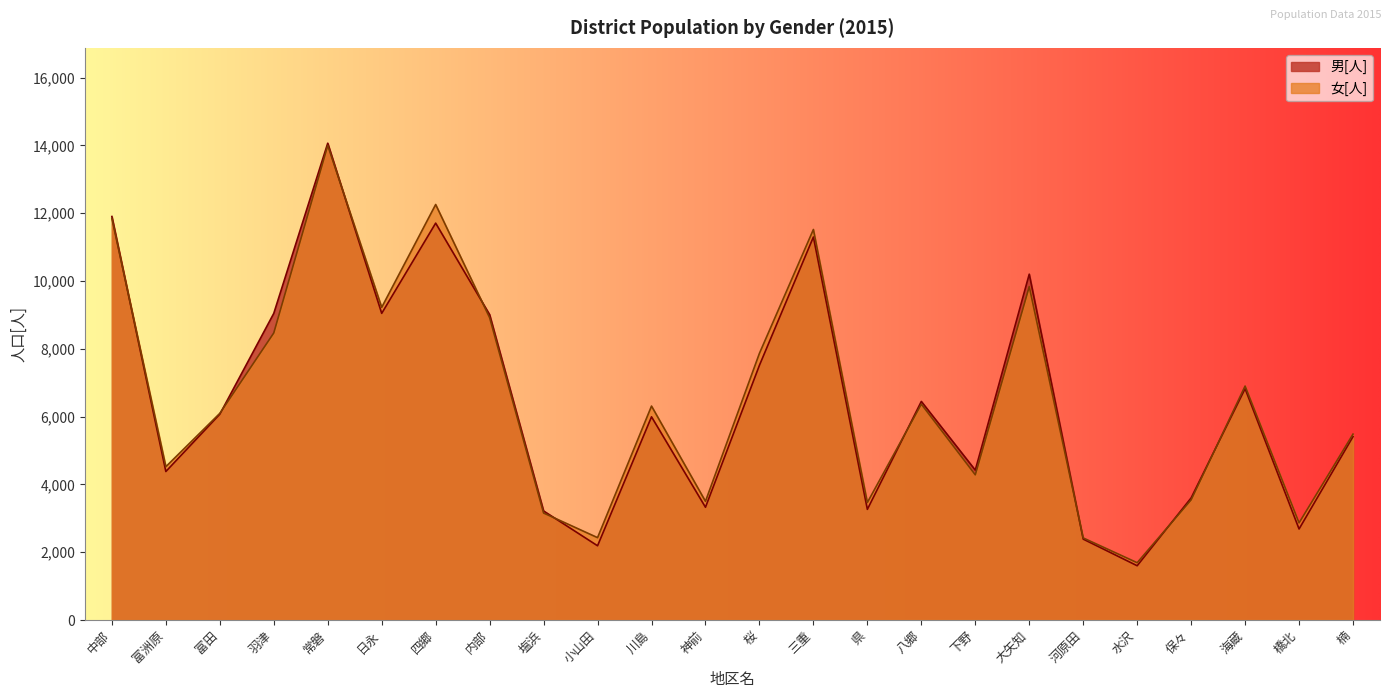

True or false: 男[人] and 女[人] cross at least once.

True